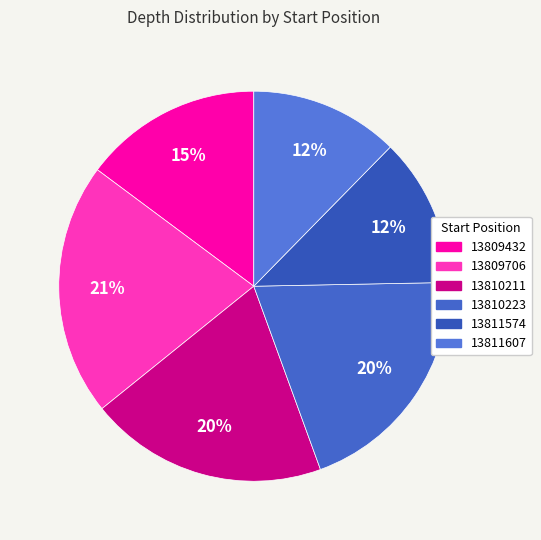

True or false: 13809432 accounts for 15% of the total.

True